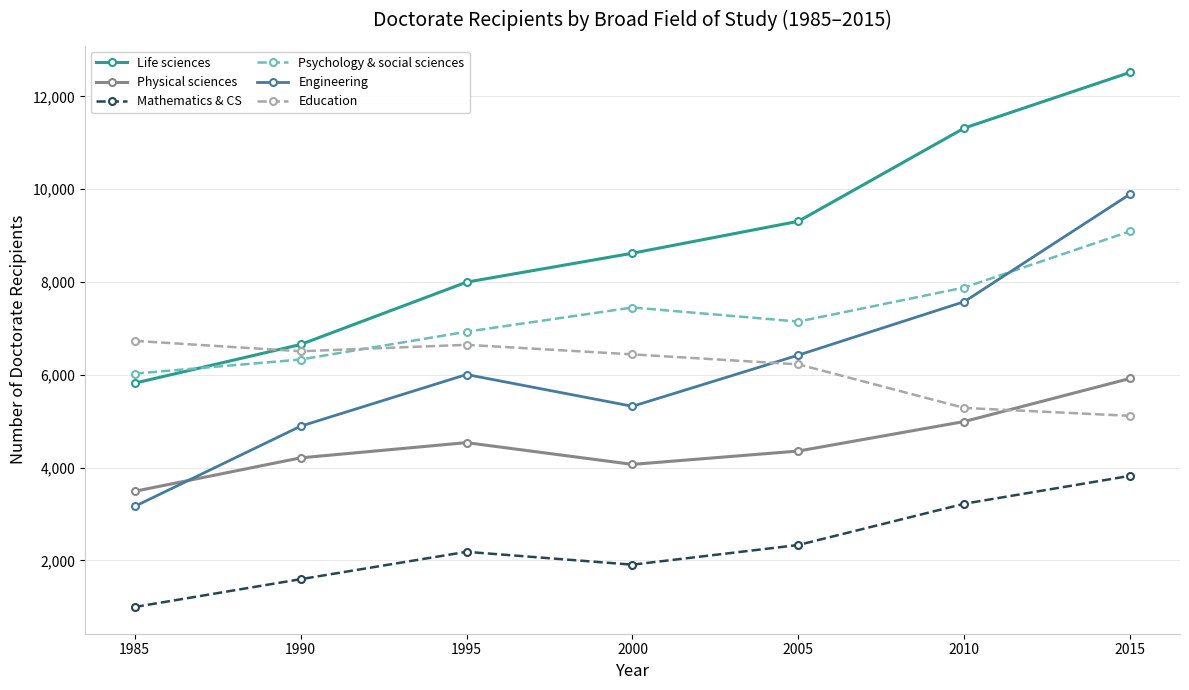

Is the value of Education at 2005 greater than the value of Engineering at 2005?

No